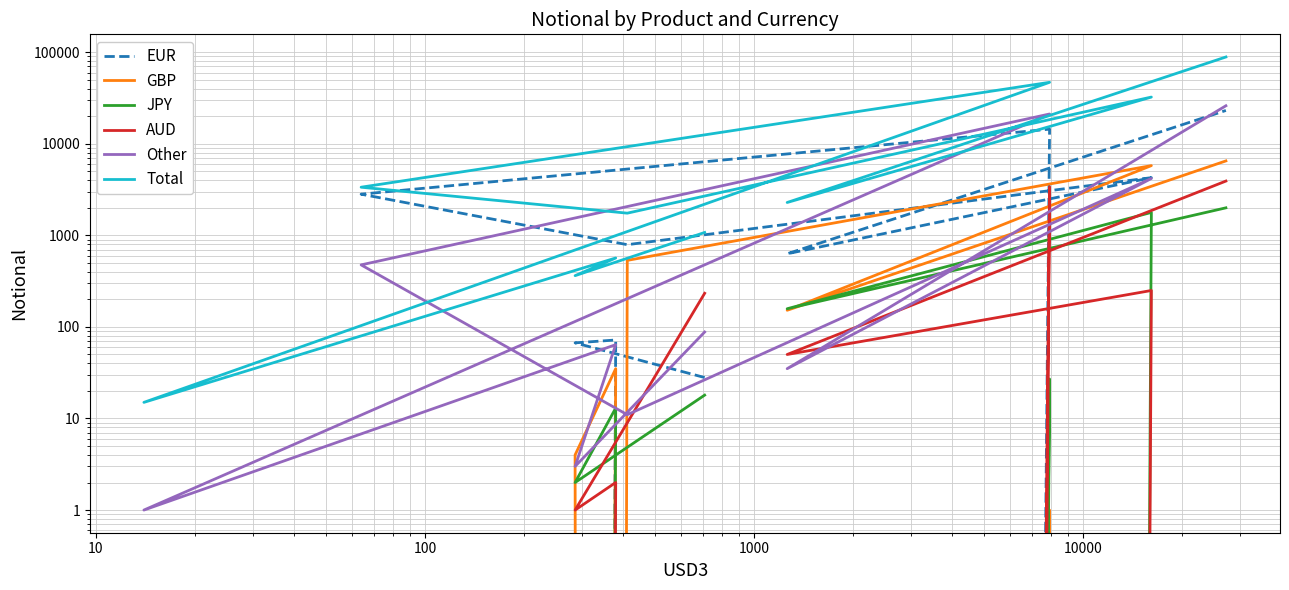

What is the value of the GBP point at the 10th from the left?

6501